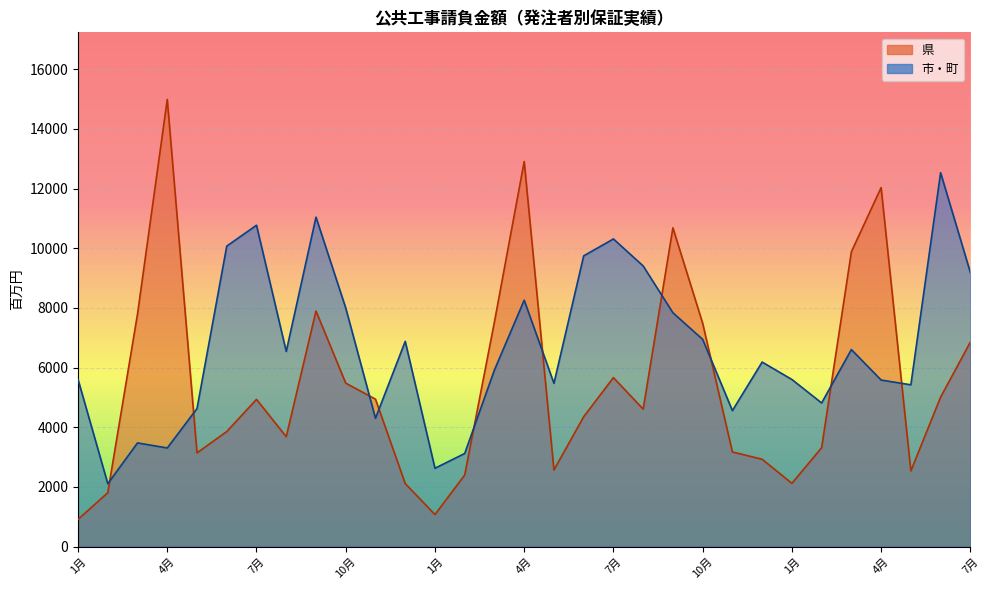

Where is the first local maximum for 県?

4月